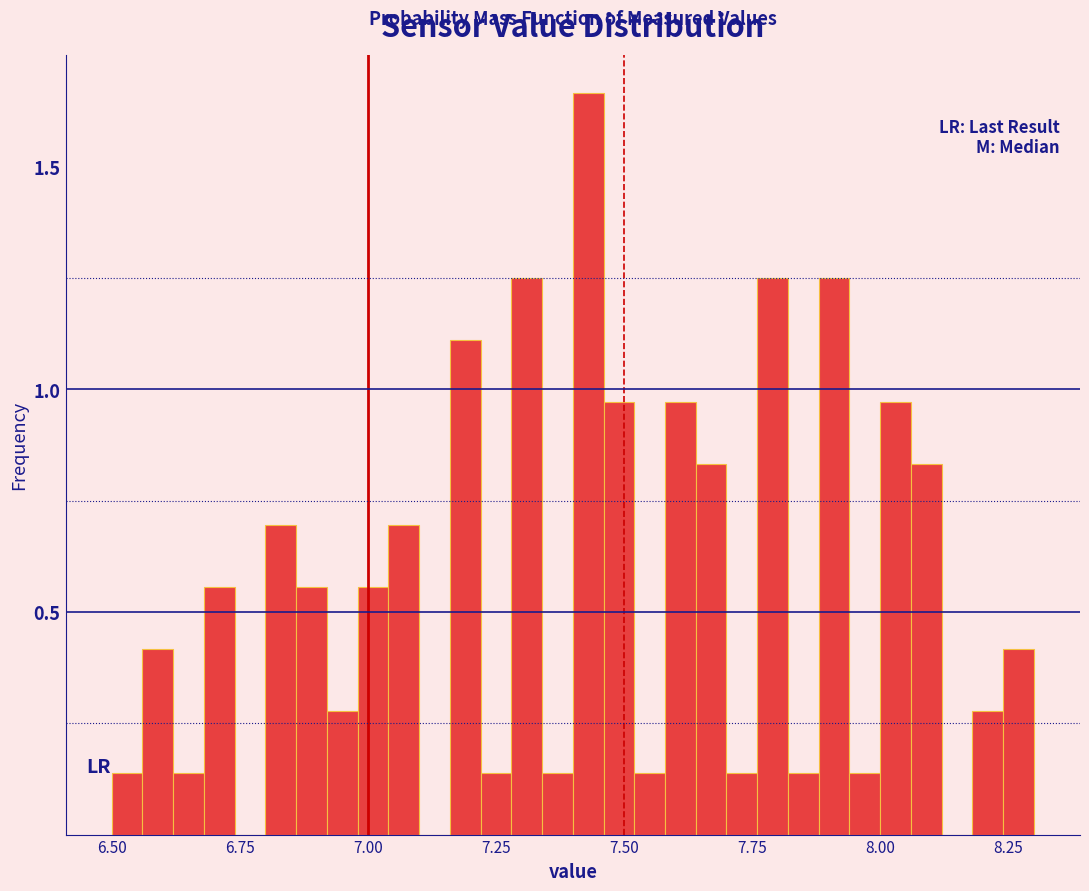

Read against the x-axis, roughly where is the centre of the tallest bar?

7.45